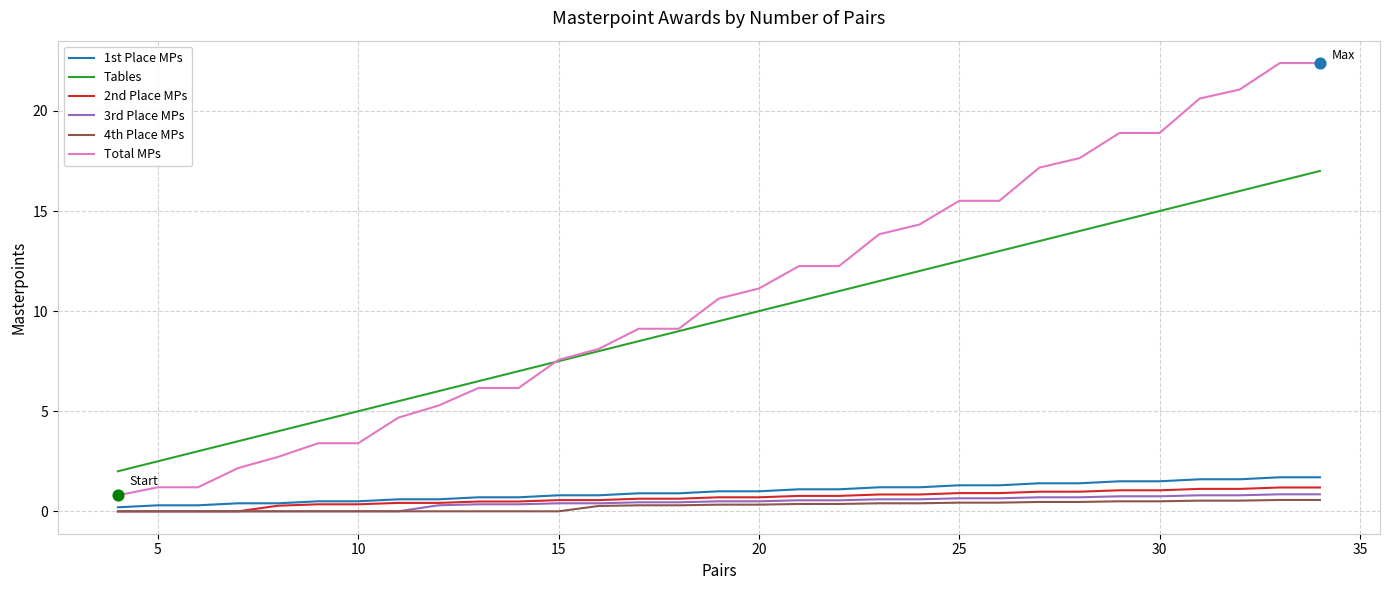

Which series has the largest total across all categories?

Total MPs